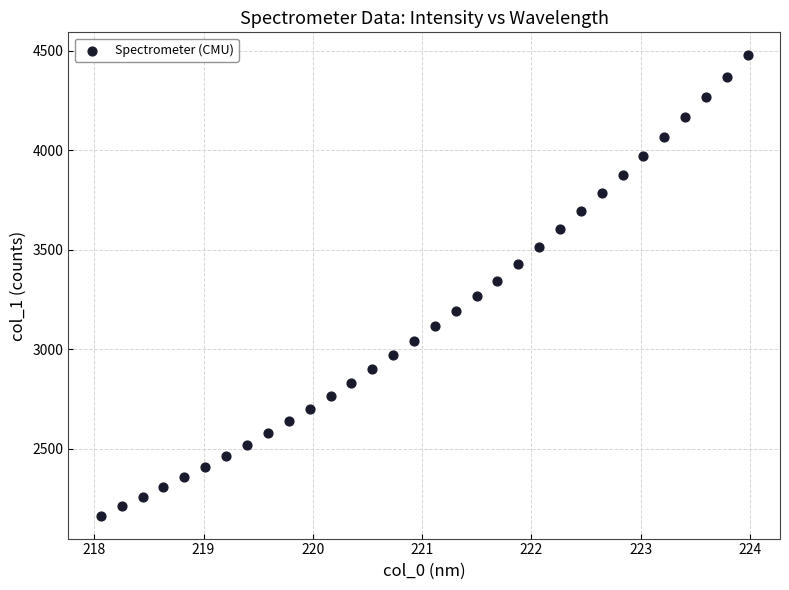

What is the range of Y values (max minus min)?

2312.7